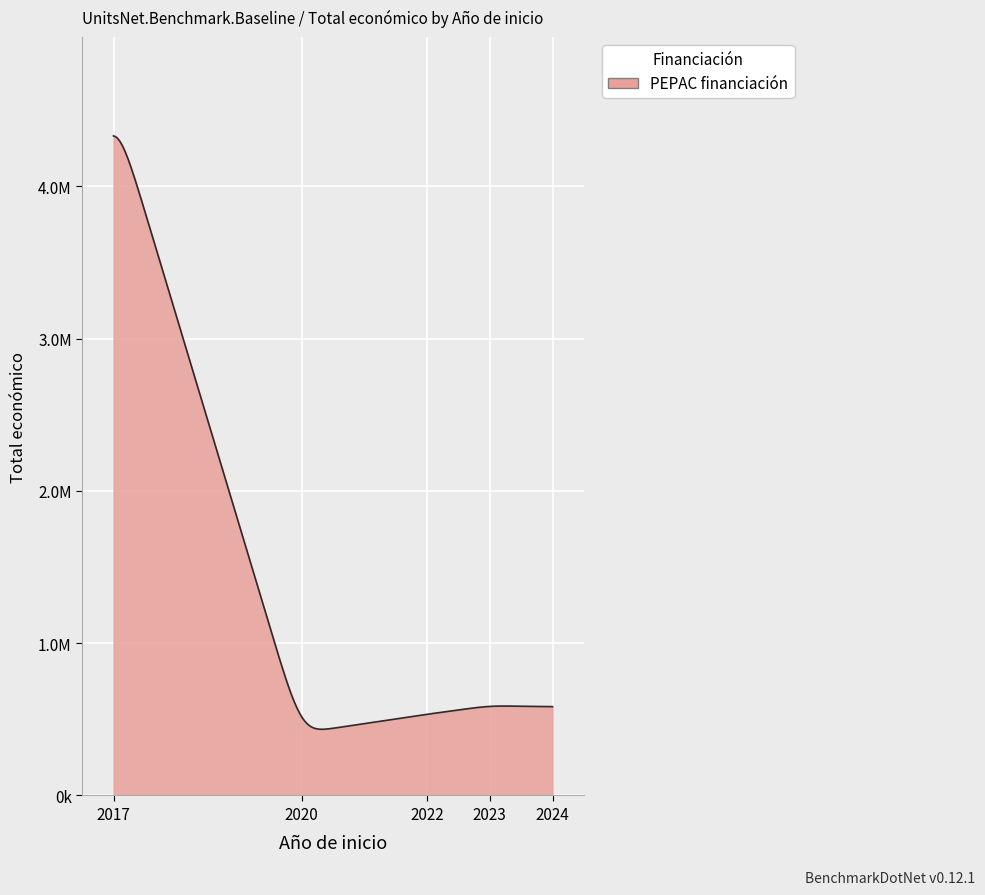

Which category has the highest value across all series?

2017